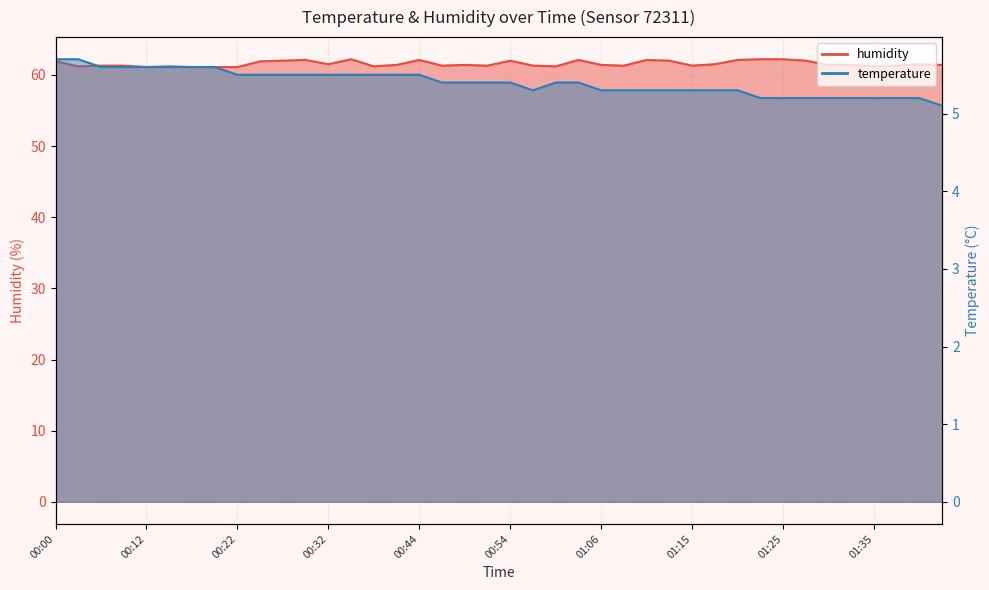

What value does the temperature series have at 00:56?

5.3